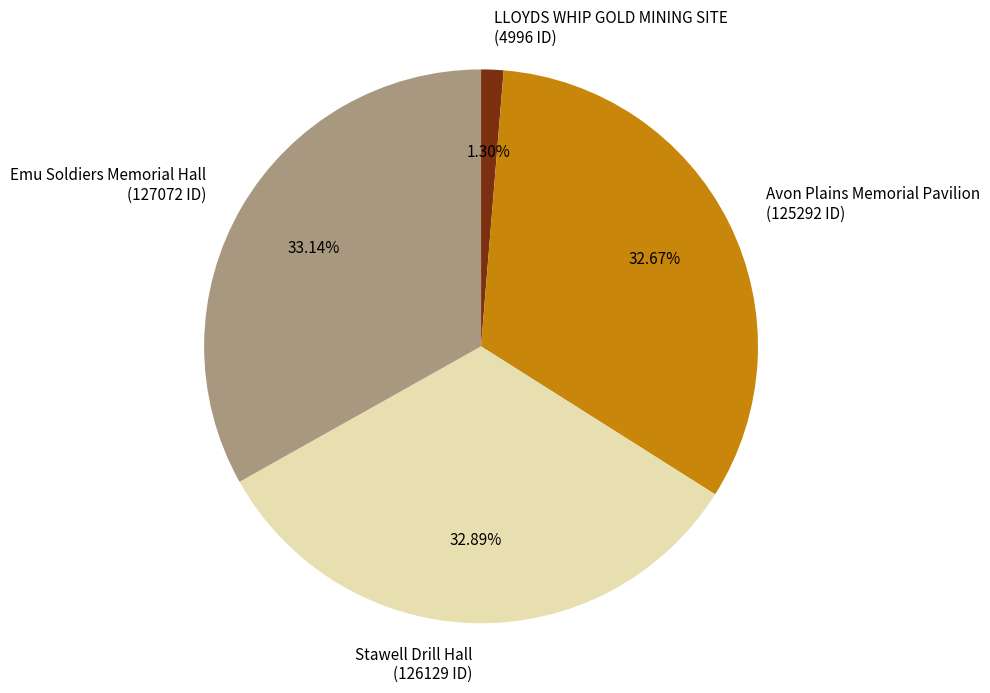

Is Avon Plains Memorial Pavilion the majority of the pie?

No